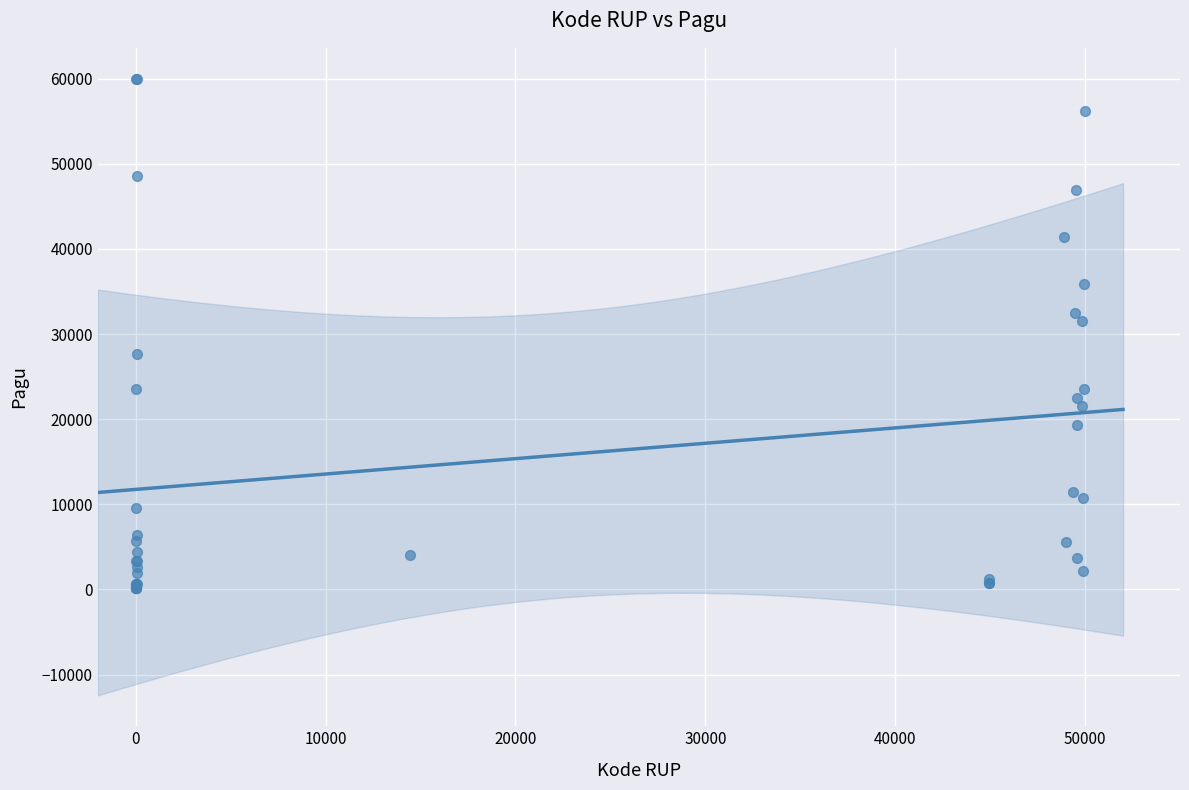

What Y value in the scatter plot is closest to 30055?

31564.8